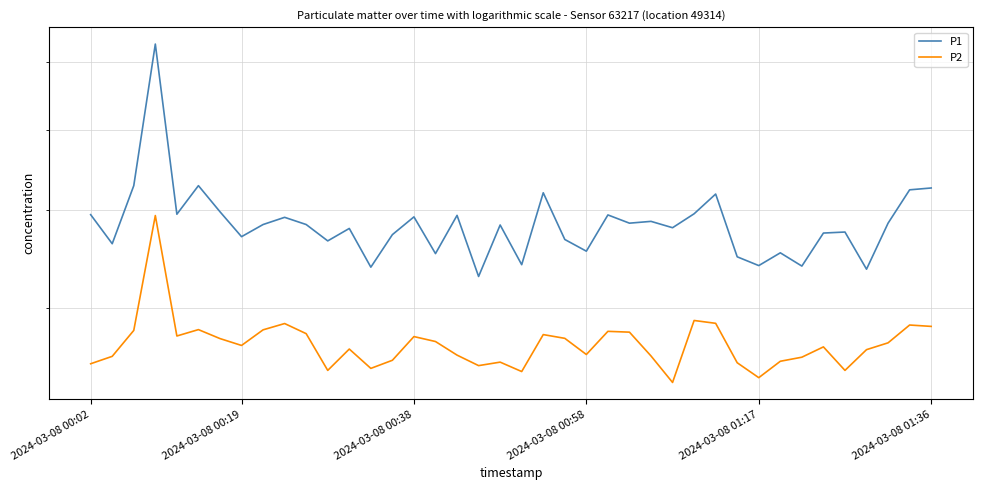

True or false: P1 and P2 intersect in this chart.

False